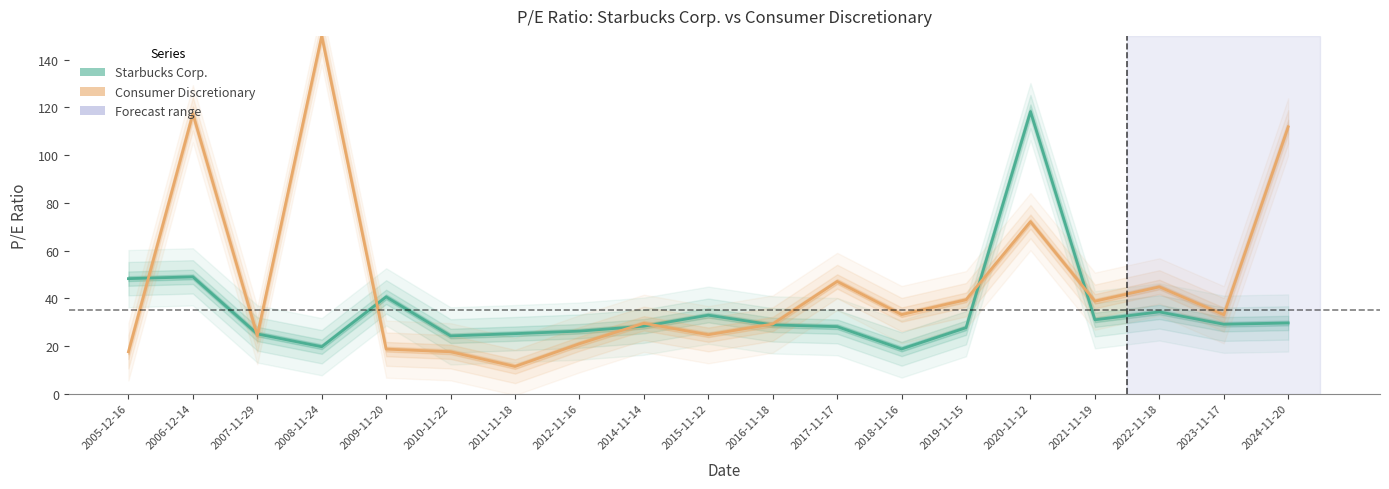

Which category has the lowest value across all series?

2011-11-18